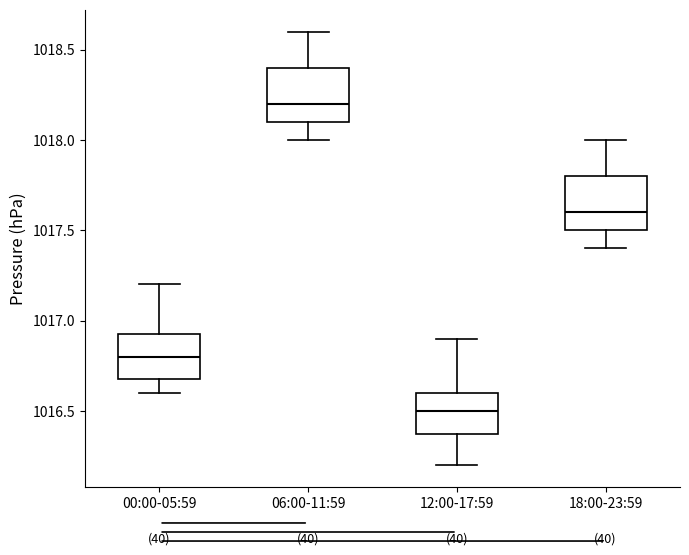

Where is the lower edge of the box for 06:00-11:59 on the y-axis? The values are not printed on the chart, so give them approximately, as read against the axis.

1018.10